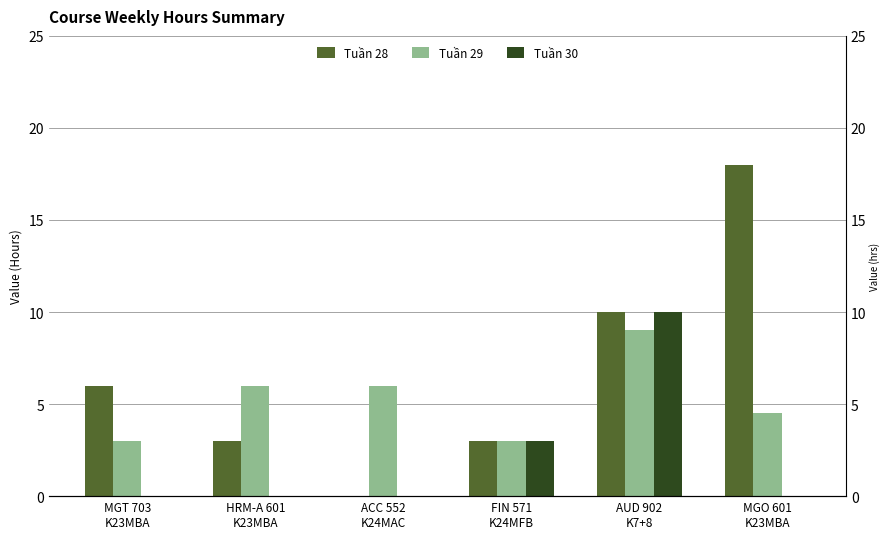

Which series has the largest range (max minus min)?

Tuần 28